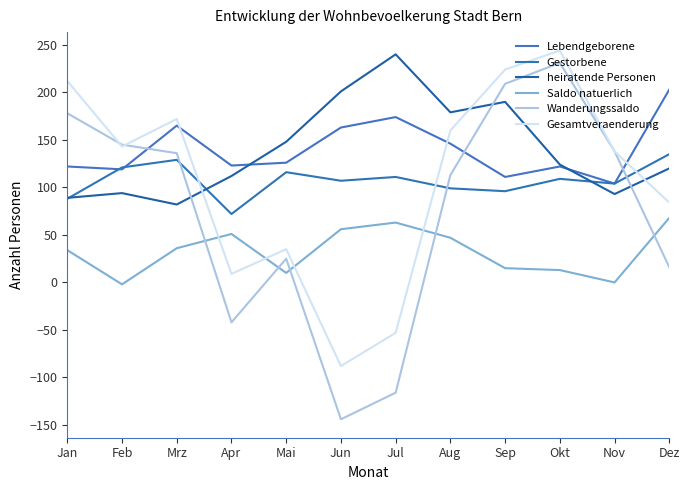

Which series has the largest total across all categories?

Lebendgeborene